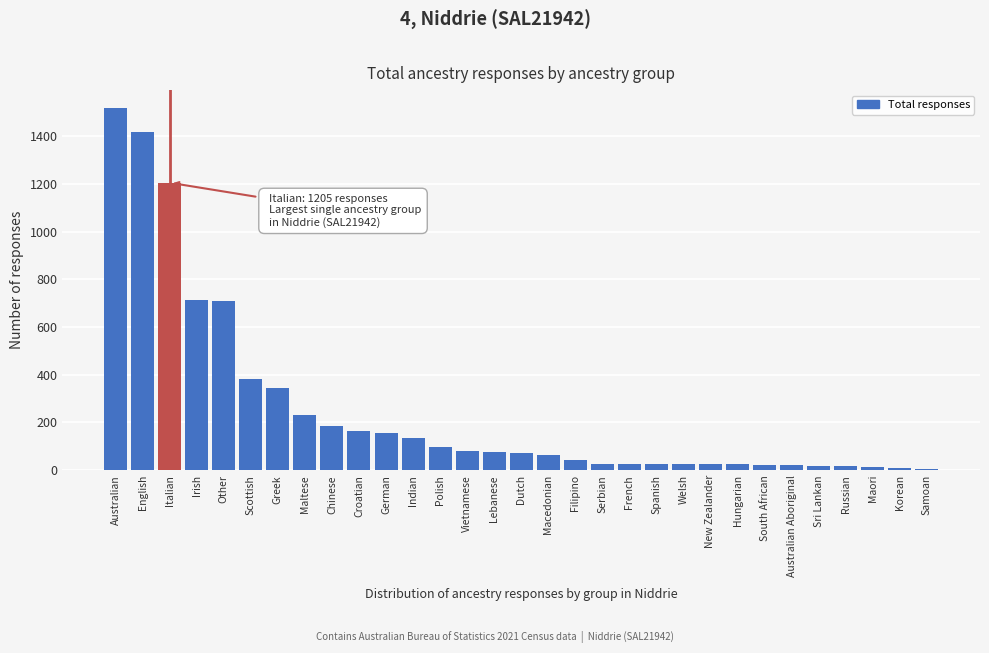

The value at Maltese is 309. True or false?

False